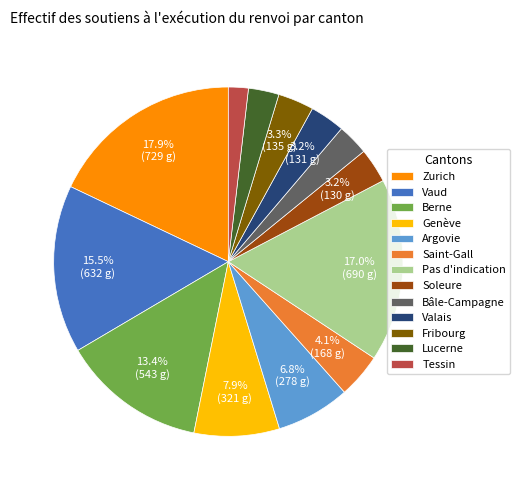

What is the largest slice in the pie chart?

Zurich